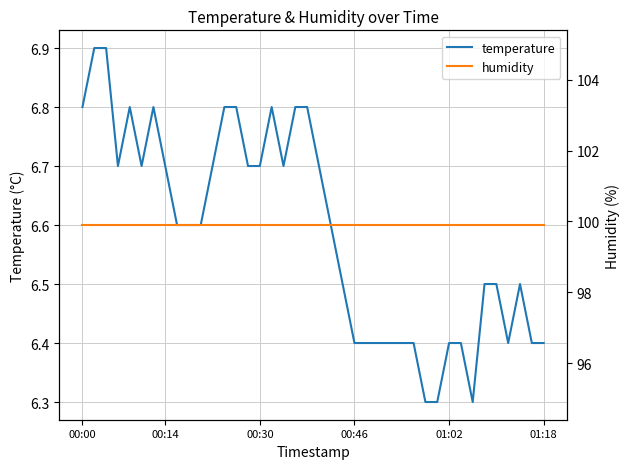

True or false: humidity has more than 1 interior local peaks.

False